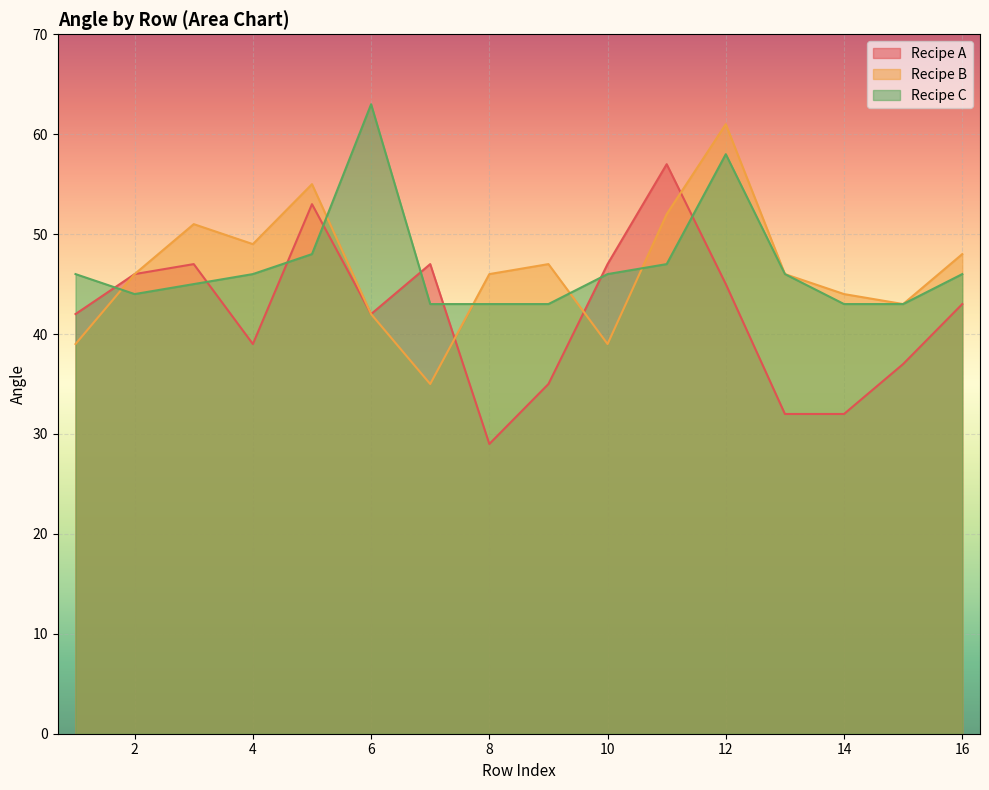

True or false: Recipe C has more than 2 points higher than both neighbors.

False